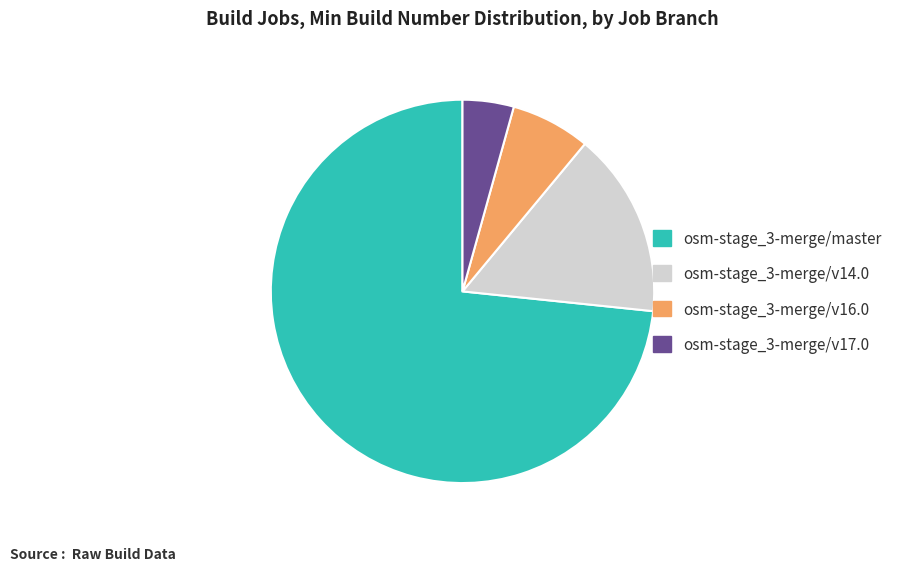

Is it true that osm-stage_3-merge/v14.0 is 16% of the pie?

True